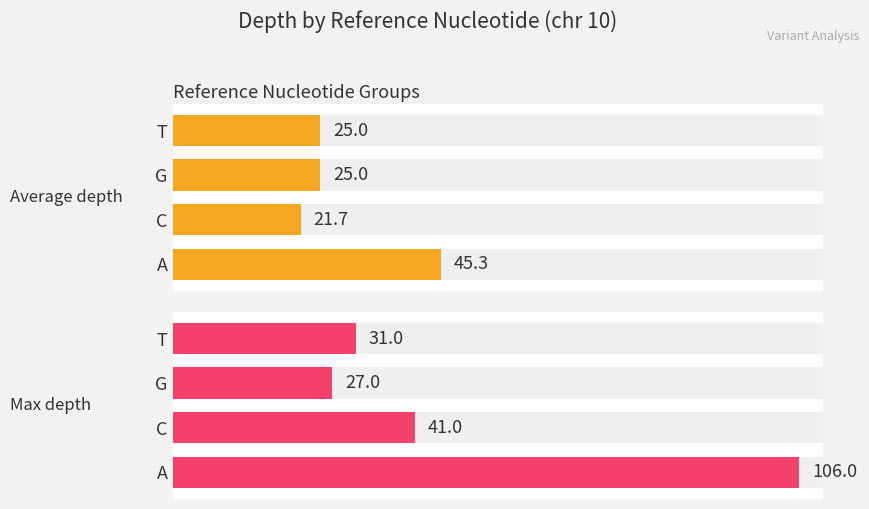

What are all the series names shown in the legend?

Average depth, Max depth